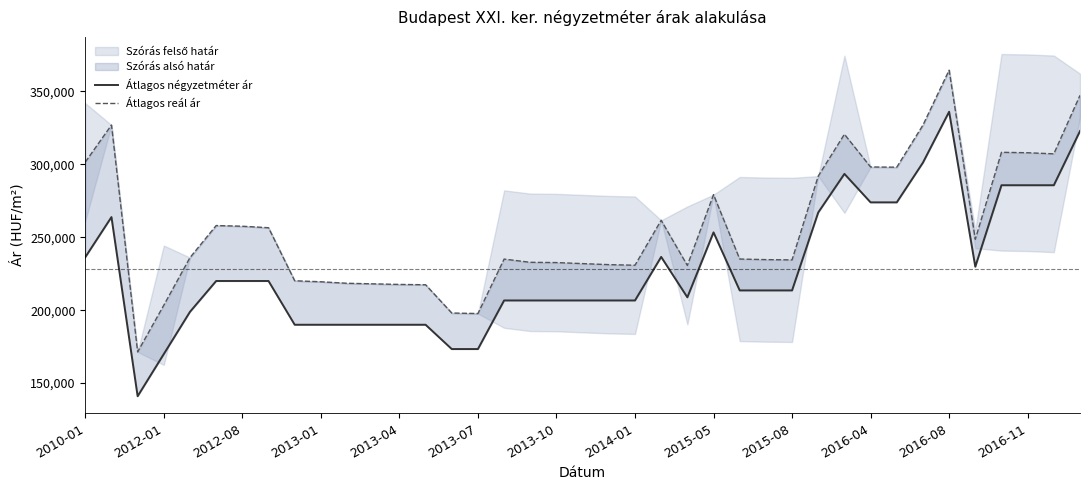

List the series in order of their peak value, highest first.

Átlagos reál ár, Átlagos négyzetméter ár